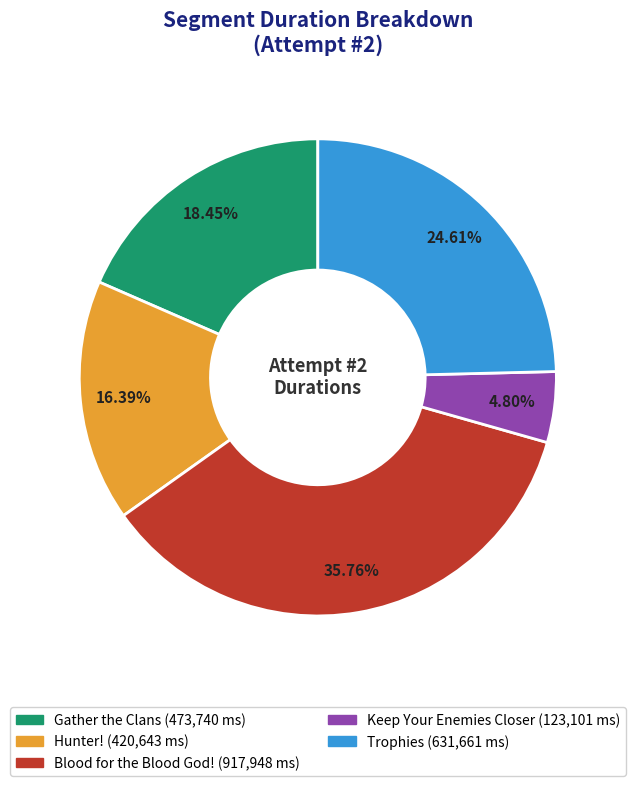

Is there a majority slice in this chart?

No